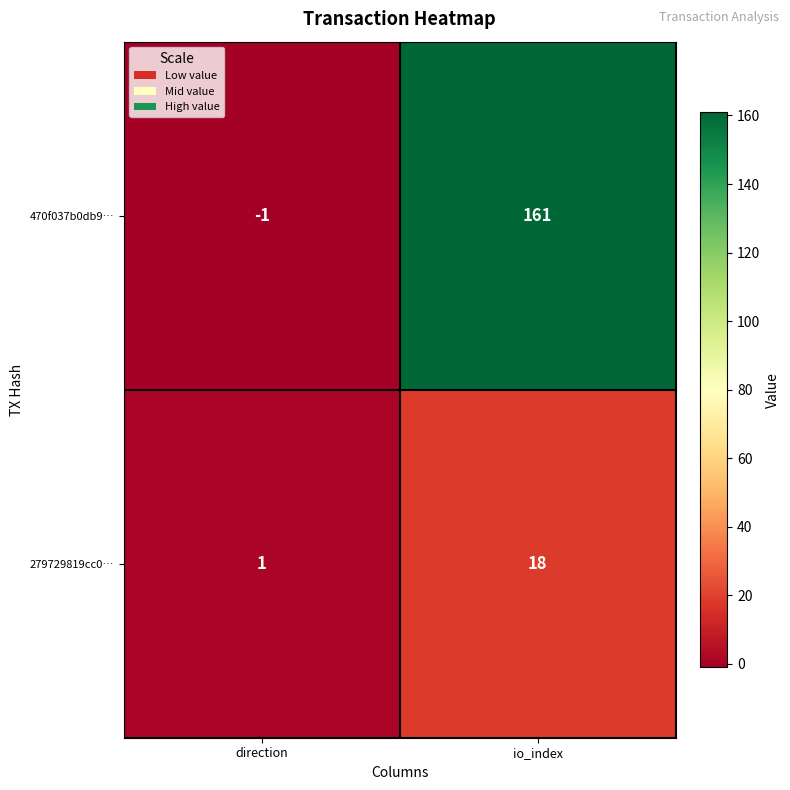

What is the minimum value shown in the chart?

-1